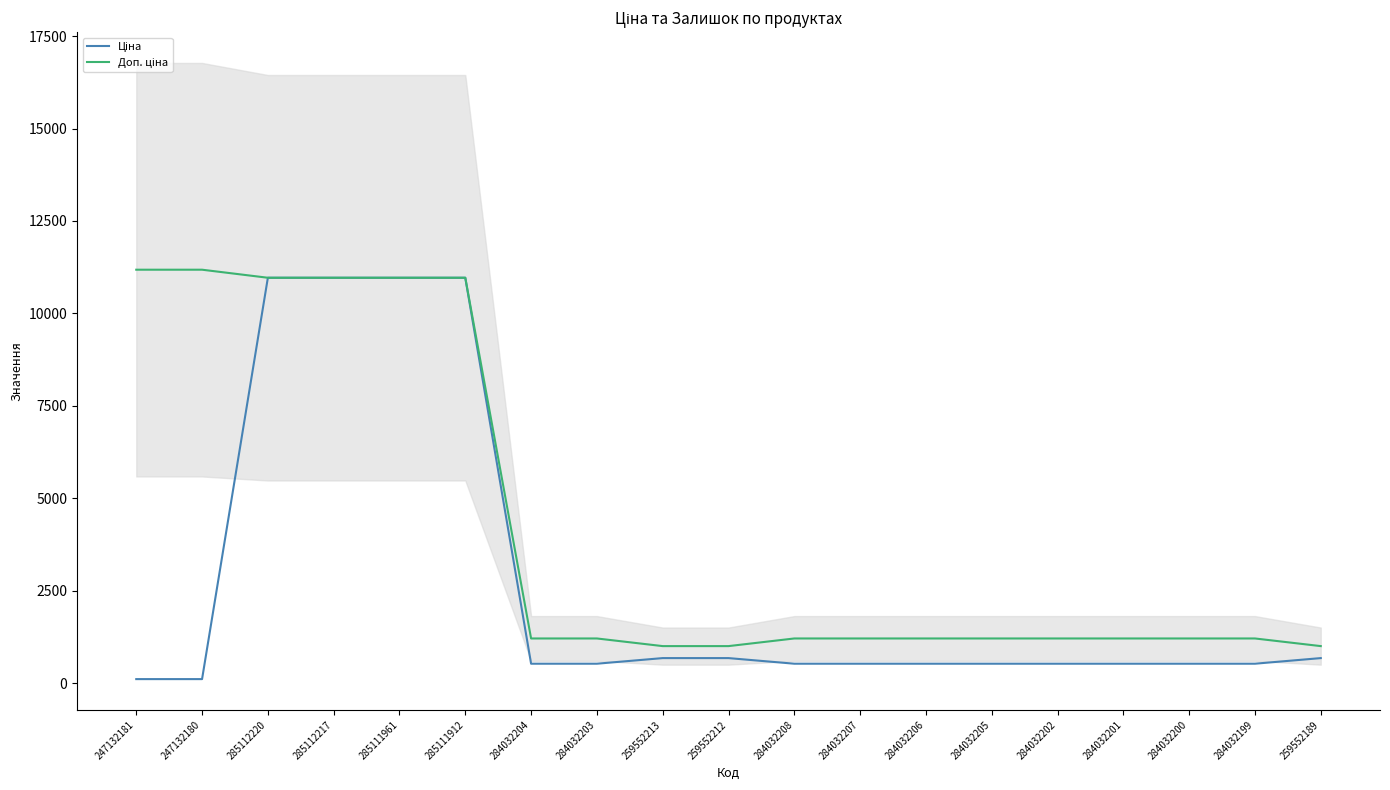

What is the label of the 11th point from the right?

259552213